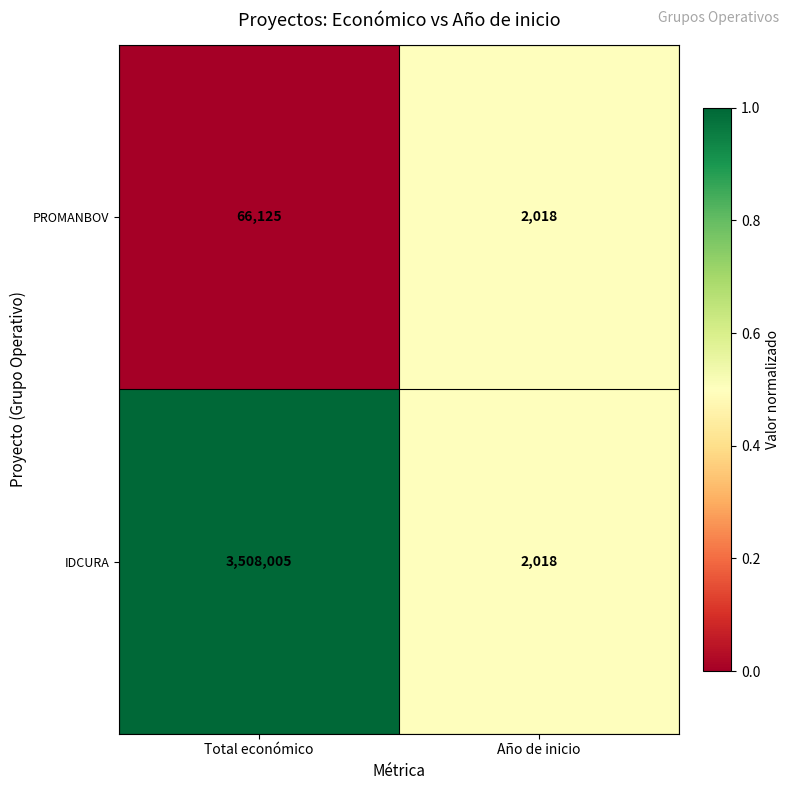

What is the difference between the maximum and minimum values in the IDCURA series?

3505987